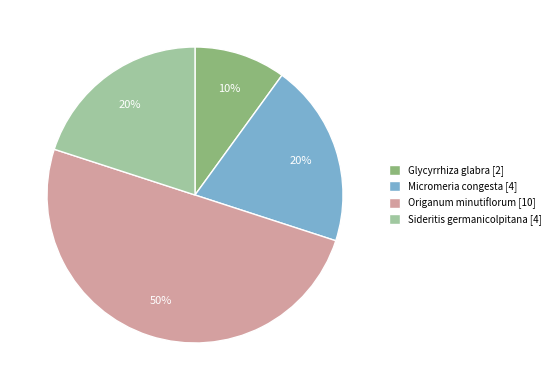

True or false: Origanum minutiflorum [10] accounts for 60% of the total.

False